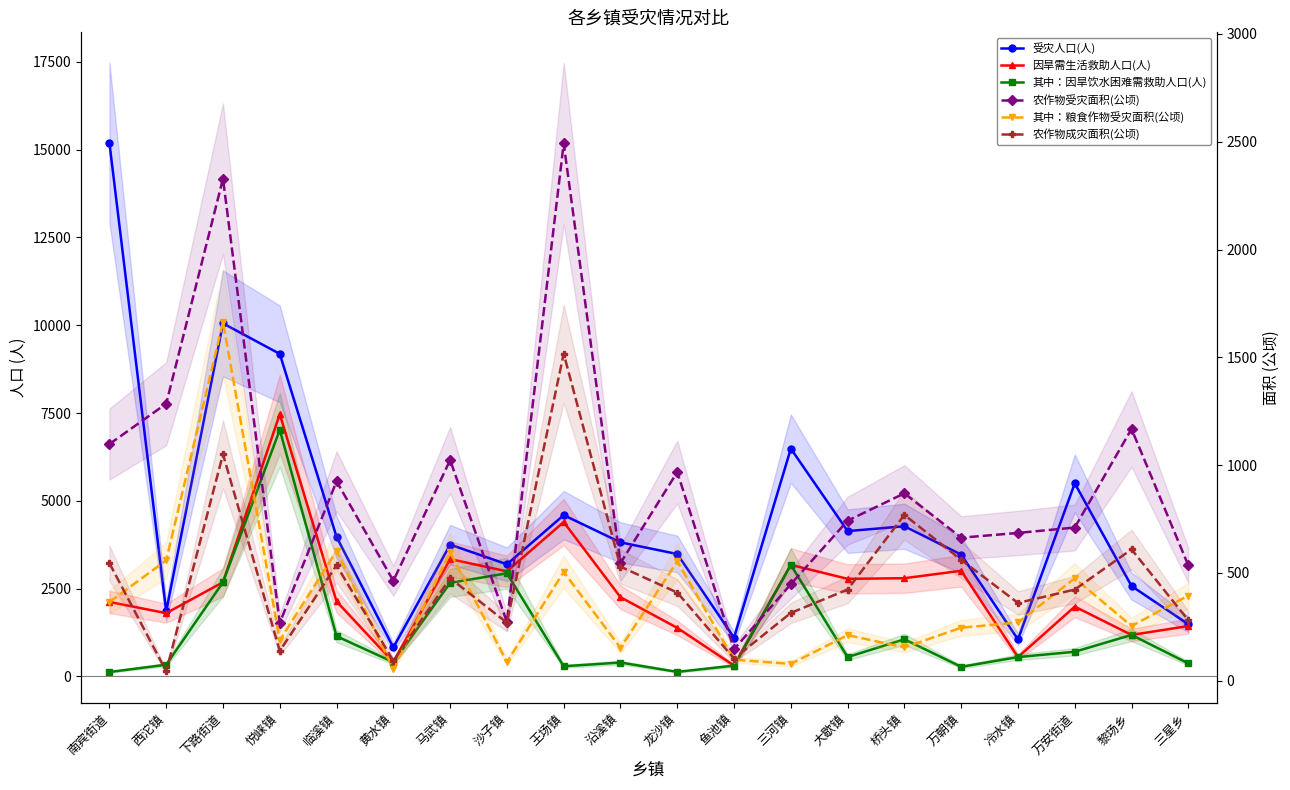

What is the total value across all series at 万朝镇?

8219.2